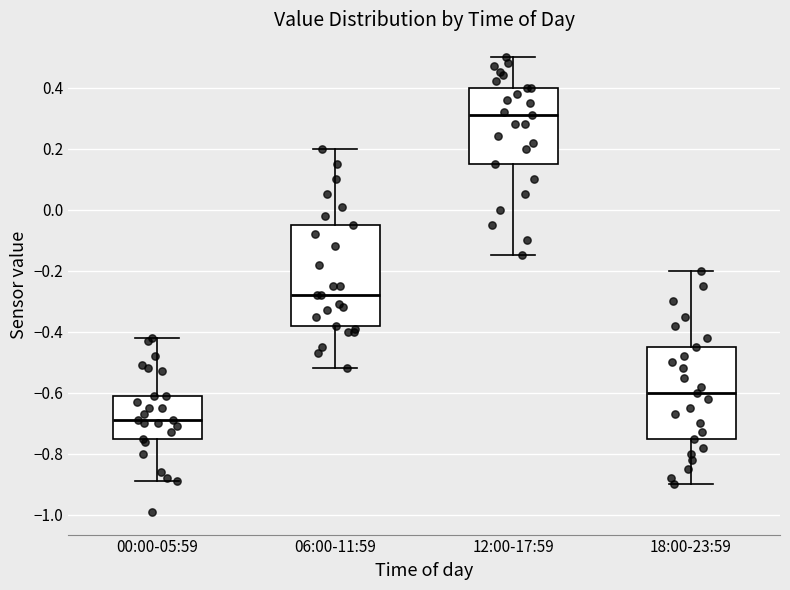

Reading left to right, transcribe this box plot: for each box, give where its median line is, the range the box spans, and where its two whiskers end, as read against the y-axis. The values are not printed on the chart, so give them approximately, as read against the axis.

00:00-05:59: median -0.68, box -0.74 to -0.60, whiskers -0.88 to -0.42
06:00-11:59: median -0.28, box -0.38 to -0.04, whiskers -0.52 to 0.20
12:00-17:59: median 0.32, box 0.16 to 0.40, whiskers -0.14 to 0.50
18:00-23:59: median -0.60, box -0.74 to -0.44, whiskers -0.90 to -0.20